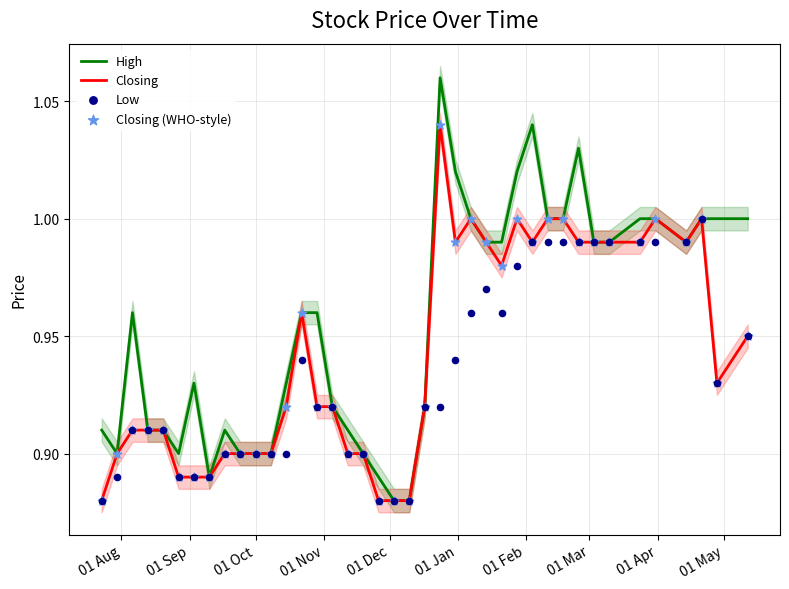

Which series has the largest Y range (max minus min)?

High